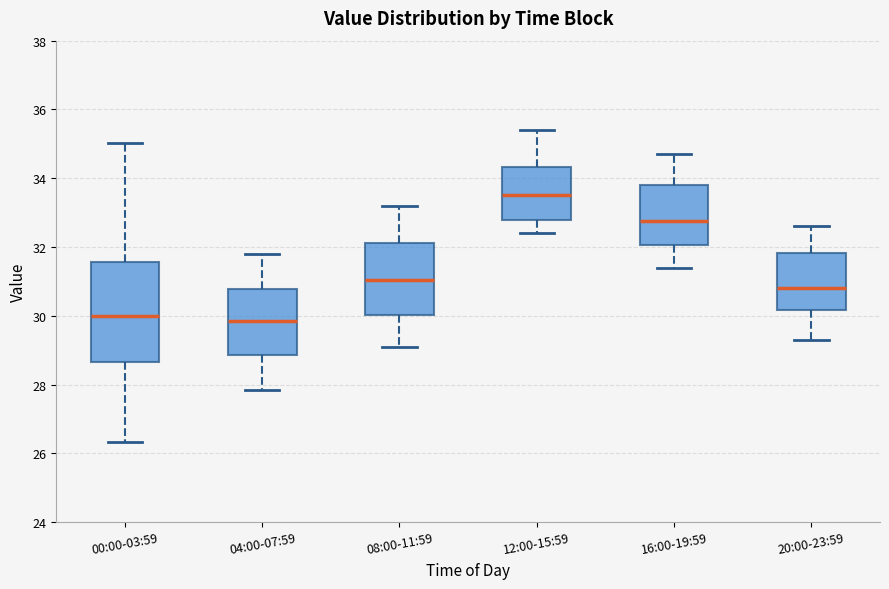

Reading left to right, read every box against the y-axis: the position of its median line, the range the box covers, and the ends of its whiskers. The values are not printed on the chart, so give them approximately, as read against the axis.

00:00-03:59: median 30.0, box 28.6 to 31.6, whiskers 26.4 to 35.0
04:00-07:59: median 29.8, box 28.8 to 30.8, whiskers 27.8 to 31.8
08:00-11:59: median 31.0, box 30.0 to 32.2, whiskers 29.2 to 33.2
12:00-15:59: median 33.6, box 32.8 to 34.4, whiskers 32.4 to 35.4
16:00-19:59: median 32.8, box 32.0 to 33.8, whiskers 31.4 to 34.8
20:00-23:59: median 30.8, box 30.2 to 31.8, whiskers 29.4 to 32.6